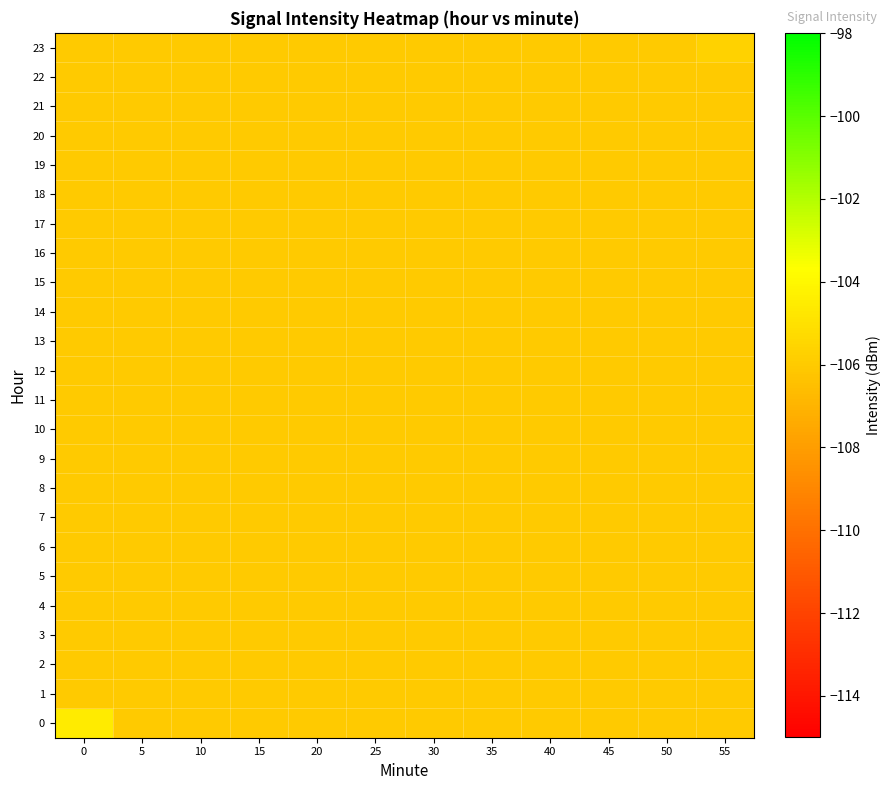

Reading left to right, extract all data points from this chart.

0: 0=-104.6	5=-106.0	10=-106.0	15=-106.0	20=-106.0	25=-106.0	30=-106.0	35=-106.0	40=-106.0	45=-106.0	50=-106.0	55=-106.0
1: 0=-106.0	5=-106.0	10=-106.0	15=-106.0	20=-106.0	25=-106.0	30=-106.0	35=-106.0	40=-106.0	45=-106.0	50=-106.0	55=-106.0
2: 0=-106.0	5=-106.0	10=-106.0	15=-106.0	20=-106.0	25=-106.0	30=-106.0	35=-106.0	40=-106.0	45=-106.0	50=-106.0	55=-106.0
3: 0=-106.0	5=-106.0	10=-106.0	15=-106.0	20=-106.0	25=-106.0	30=-106.0	35=-106.0	40=-106.0	45=-106.0	50=-106.0	55=-106.0
4: 0=-106.0	5=-106.0	10=-106.0	15=-106.0	20=-106.0	25=-106.0	30=-106.0	35=-106.0	40=-106.0	45=-106.0	50=-106.0	55=-106.0
5: 0=-106.0	5=-106.0	10=-106.0	15=-106.0	20=-106.0	25=-106.0	30=-106.0	35=-106.0	40=-106.0	45=-106.0	50=-106.0	55=-106.0
6: 0=-106.0	5=-106.0	10=-106.0	15=-106.0	20=-106.0	25=-106.0	30=-106.0	35=-106.0	40=-106.0	45=-106.0	50=-106.0	55=-106.0
7: 0=-106.0	5=-106.0	10=-106.0	15=-106.0	20=-106.0	25=-106.0	30=-106.0	35=-106.0	40=-106.0	45=-106.0	50=-106.0	55=-106.0
8: 0=-106.0	5=-106.0	10=-106.0	15=-106.0	20=-106.0	25=-106.0	30=-106.0	35=-106.0	40=-106.0	45=-106.0	50=-106.0	55=-106.0
9: 0=-106.0	5=-106.0	10=-106.0	15=-106.0	20=-106.0	25=-106.0	30=-106.0	35=-106.0	40=-106.0	45=-106.0	50=-106.0	55=-106.0
10: 0=-106.0	5=-106.0	10=-106.0	15=-106.0	20=-106.0	25=-106.0	30=-106.0	35=-106.0	40=-106.0	45=-106.0	50=-106.0	55=-106.0
11: 0=-106.0	5=-106.0	10=-106.0	15=-106.0	20=-106.0	25=-106.0	30=-106.0	35=-106.0	40=-106.0	45=-106.0	50=-106.0	55=-106.0
12: 0=-106.0	5=-106.0	10=-106.0	15=-106.0	20=-106.0	25=-106.0	30=-106.0	35=-106.0	40=-106.0	45=-106.0	50=-106.0	55=-106.0
13: 0=-106.0	5=-106.0	10=-106.0	15=-106.0	20=-106.0	25=-106.0	30=-106.0	35=-106.0	40=-106.0	45=-106.0	50=-106.0	55=-106.0
14: 0=-106.0	5=-106.0	10=-106.0	15=-106.0	20=-106.0	25=-106.0	30=-106.0	35=-106.0	40=-106.0	45=-106.0	50=-106.0	55=-106.0
15: 0=-106.0	5=-106.0	10=-106.0	15=-106.0	20=-106.0	25=-106.0	30=-106.0	35=-106.0	40=-106.0	45=-106.0	50=-106.0	55=-106.0
16: 0=-106.0	5=-106.0	10=-106.0	15=-106.0	20=-106.0	25=-106.0	30=-106.0	35=-106.0	40=-106.0	45=-106.0	50=-106.0	55=-106.0
17: 0=-106.0	5=-106.0	10=-106.0	15=-106.0	20=-106.0	25=-106.0	30=-106.0	35=-106.0	40=-106.0	45=-106.0	50=-106.0	55=-106.0
18: 0=-106.0	5=-106.0	10=-106.0	15=-106.0	20=-106.0	25=-106.0	30=-106.0	35=-106.0	40=-106.0	45=-106.0	50=-106.0	55=-106.0
19: 0=-106.0	5=-106.0	10=-106.0	15=-106.0	20=-106.0	25=-106.0	30=-106.0	35=-106.0	40=-106.0	45=-106.0	50=-106.0	55=-106.0
20: 0=-106.0	5=-106.0	10=-106.0	15=-106.0	20=-106.0	25=-106.0	30=-106.0	35=-106.0	40=-106.0	45=-106.0	50=-106.0	55=-106.0
21: 0=-106.0	5=-106.0	10=-106.0	15=-106.0	20=-106.0	25=-106.0	30=-106.0	35=-106.0	40=-106.0	45=-106.0	50=-106.0	55=-106.0
22: 0=-106.0	5=-106.0	10=-106.0	15=-106.0	20=-106.0	25=-106.0	30=-106.0	35=-106.0	40=-106.0	45=-106.0	50=-106.0	55=-106.0
23: 0=-106.0	5=-106.0	10=-106.0	15=-106.0	20=-106.0	25=-106.0	30=-106.0	35=-106.0	40=-106.0	45=-106.0	50=-106.0	55=-105.7